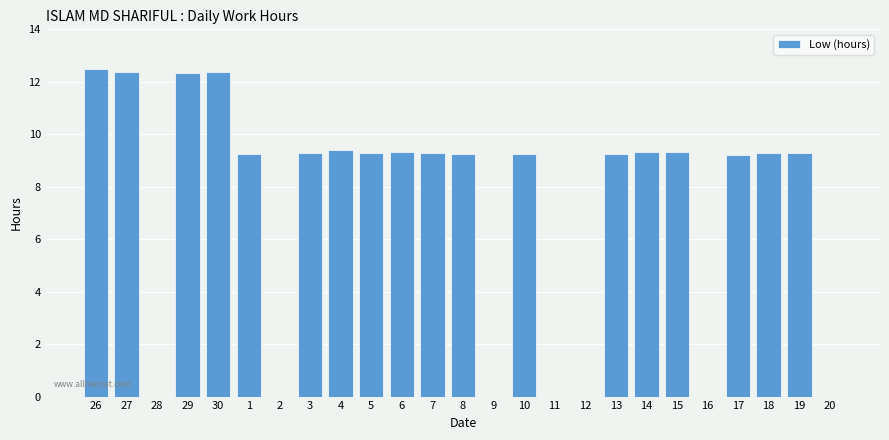

Are the bars grouped side by side (vs. stacked)?

No